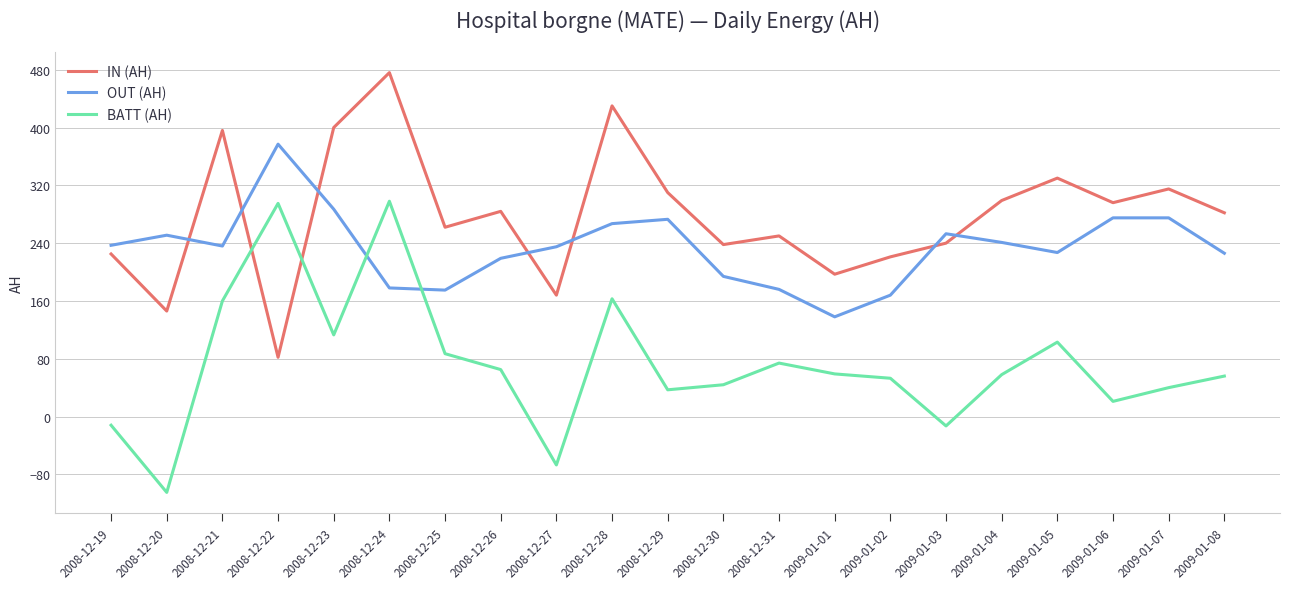

Between 2008-12-23 and 2008-12-29, which series saw the biggest shift?

IN (AH)